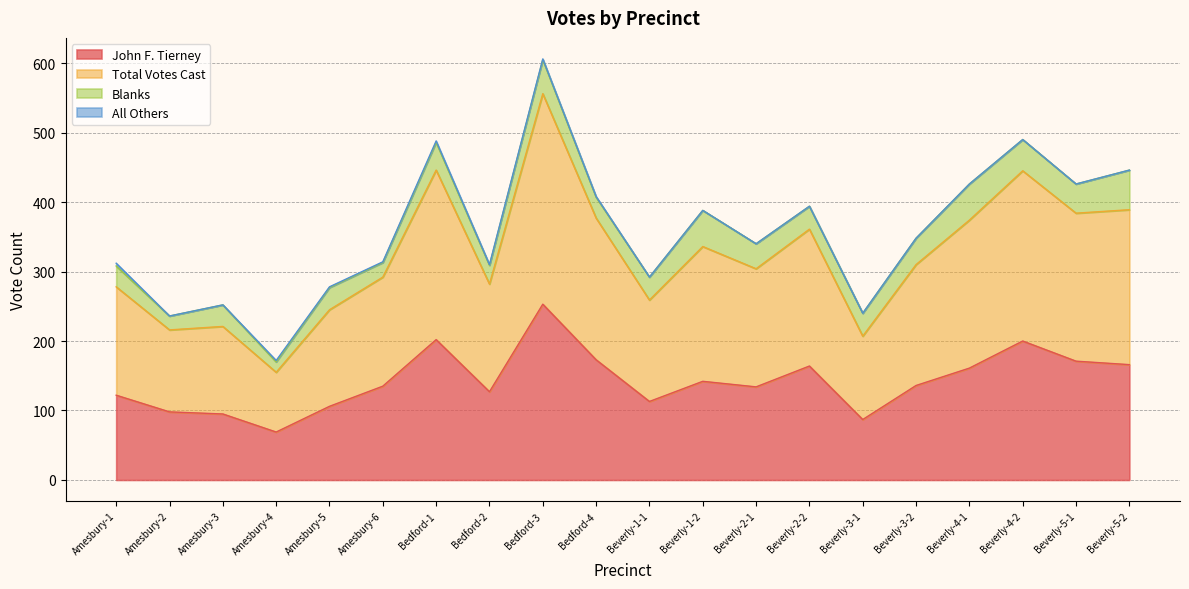

List the labels in order of John F. Tierney value, largest first.

Bedford-3, Bedford-1, Beverly-4-2, Bedford-4, Beverly-5-1, Beverly-5-2, Beverly-2-2, Beverly-4-1, Beverly-1-2, Beverly-3-2, Amesbury-6, Beverly-2-1, Bedford-2, Amesbury-1, Beverly-1-1, Amesbury-5, Amesbury-2, Amesbury-3, Beverly-3-1, Amesbury-4